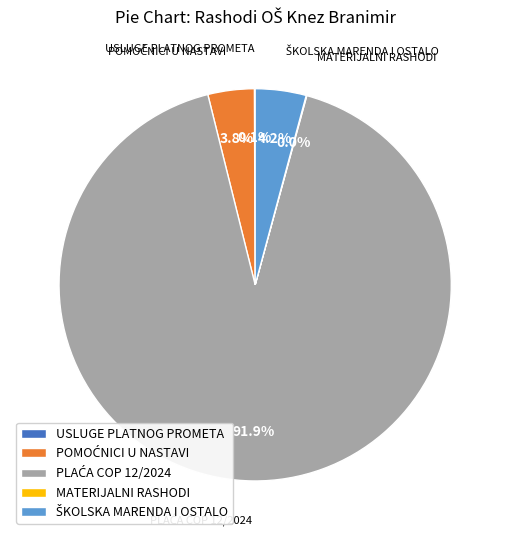

Does any single category account for the majority?

Yes